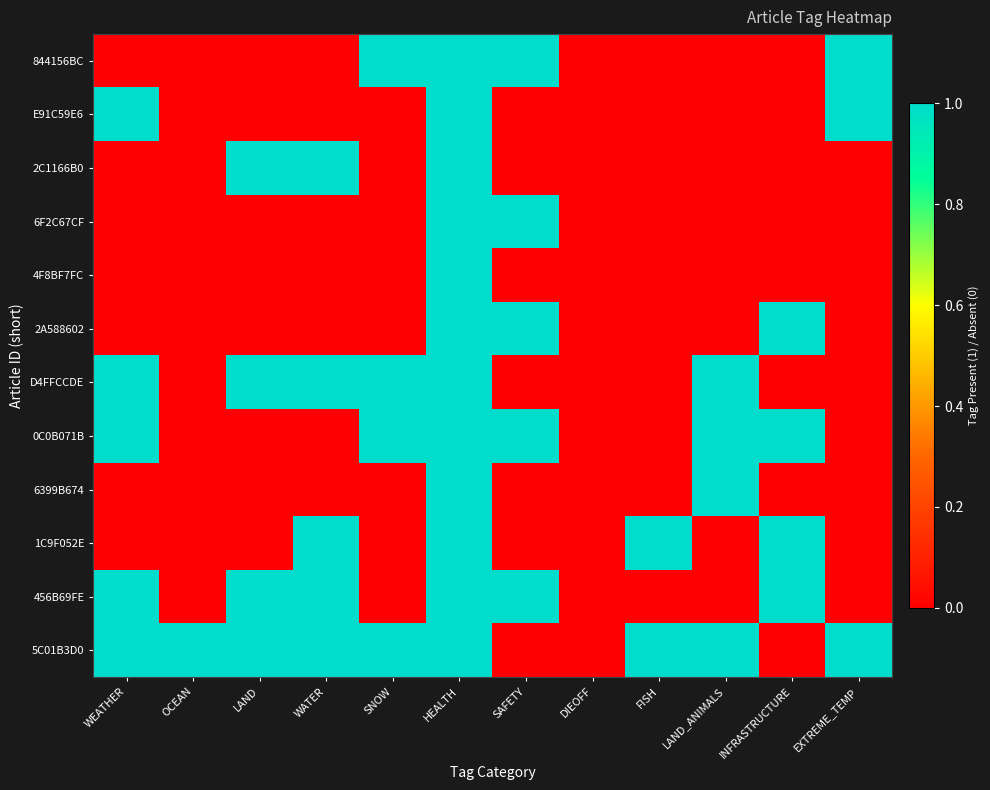

Reading right to left, transcribe all the data shown in this chart.

844156BC: EXTREME_TEMP=1	INFRASTRUCTURE=0	LAND_ANIMALS=0	FISH=0	DIEOFF=0	SAFETY=1	HEALTH=1	SNOW=1	WATER=0	LAND=0	OCEAN=0	WEATHER=0
E91C59E6: EXTREME_TEMP=1	INFRASTRUCTURE=0	LAND_ANIMALS=0	FISH=0	DIEOFF=0	SAFETY=0	HEALTH=1	SNOW=0	WATER=0	LAND=0	OCEAN=0	WEATHER=1
2C1166B0: EXTREME_TEMP=0	INFRASTRUCTURE=0	LAND_ANIMALS=0	FISH=0	DIEOFF=0	SAFETY=0	HEALTH=1	SNOW=0	WATER=1	LAND=1	OCEAN=0	WEATHER=0
6F2C67CF: EXTREME_TEMP=0	INFRASTRUCTURE=0	LAND_ANIMALS=0	FISH=0	DIEOFF=0	SAFETY=1	HEALTH=1	SNOW=0	WATER=0	LAND=0	OCEAN=0	WEATHER=0
4F8BF7FC: EXTREME_TEMP=0	INFRASTRUCTURE=0	LAND_ANIMALS=0	FISH=0	DIEOFF=0	SAFETY=0	HEALTH=1	SNOW=0	WATER=0	LAND=0	OCEAN=0	WEATHER=0
2A588602: EXTREME_TEMP=0	INFRASTRUCTURE=1	LAND_ANIMALS=0	FISH=0	DIEOFF=0	SAFETY=1	HEALTH=1	SNOW=0	WATER=0	LAND=0	OCEAN=0	WEATHER=0
D4FFCCDE: EXTREME_TEMP=0	INFRASTRUCTURE=0	LAND_ANIMALS=1	FISH=0	DIEOFF=0	SAFETY=0	HEALTH=1	SNOW=1	WATER=1	LAND=1	OCEAN=0	WEATHER=1
0C0B071B: EXTREME_TEMP=0	INFRASTRUCTURE=1	LAND_ANIMALS=1	FISH=0	DIEOFF=0	SAFETY=1	HEALTH=1	SNOW=1	WATER=0	LAND=0	OCEAN=0	WEATHER=1
6399B674: EXTREME_TEMP=0	INFRASTRUCTURE=0	LAND_ANIMALS=1	FISH=0	DIEOFF=0	SAFETY=0	HEALTH=1	SNOW=0	WATER=0	LAND=0	OCEAN=0	WEATHER=0
1C9F052E: EXTREME_TEMP=0	INFRASTRUCTURE=1	LAND_ANIMALS=0	FISH=1	DIEOFF=0	SAFETY=0	HEALTH=1	SNOW=0	WATER=1	LAND=0	OCEAN=0	WEATHER=0
456B69FE: EXTREME_TEMP=0	INFRASTRUCTURE=1	LAND_ANIMALS=0	FISH=0	DIEOFF=0	SAFETY=1	HEALTH=1	SNOW=0	WATER=1	LAND=1	OCEAN=0	WEATHER=1
5C01B3D0: EXTREME_TEMP=1	INFRASTRUCTURE=0	LAND_ANIMALS=1	FISH=1	DIEOFF=0	SAFETY=0	HEALTH=1	SNOW=1	WATER=1	LAND=1	OCEAN=1	WEATHER=1